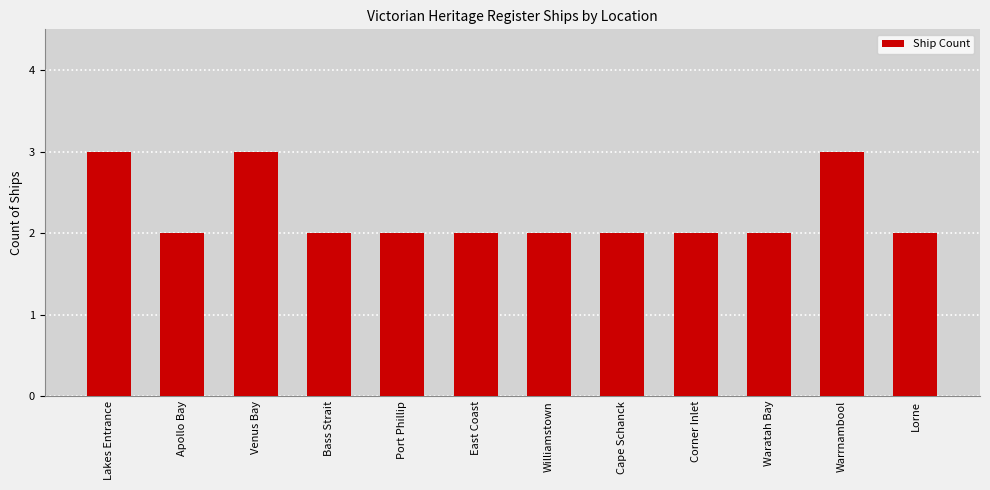

Count the values in the range 2 to 3.

12